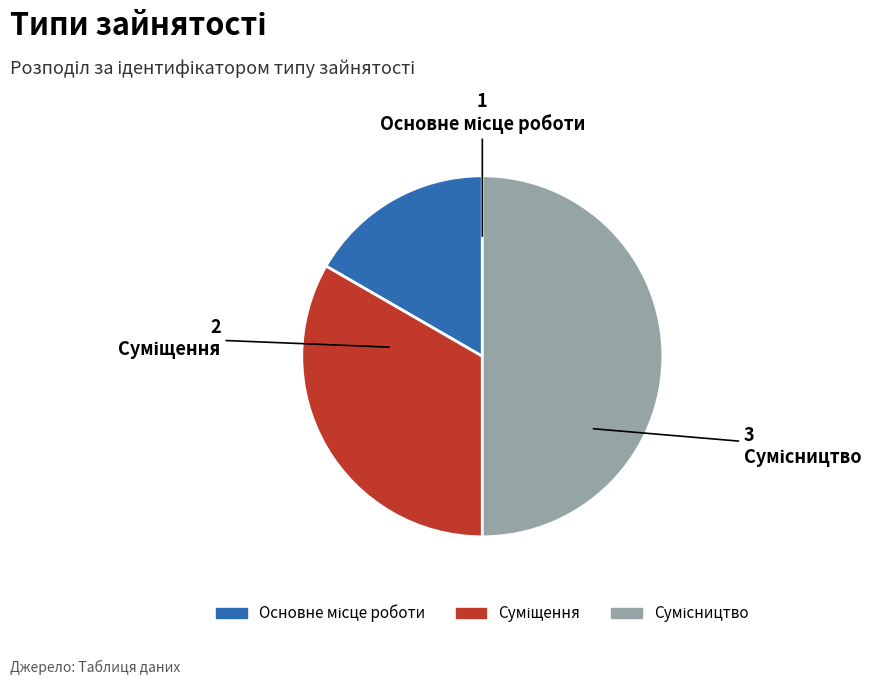

To the nearest percent, what is the difference between the largest and smallest slice percentages?

33%